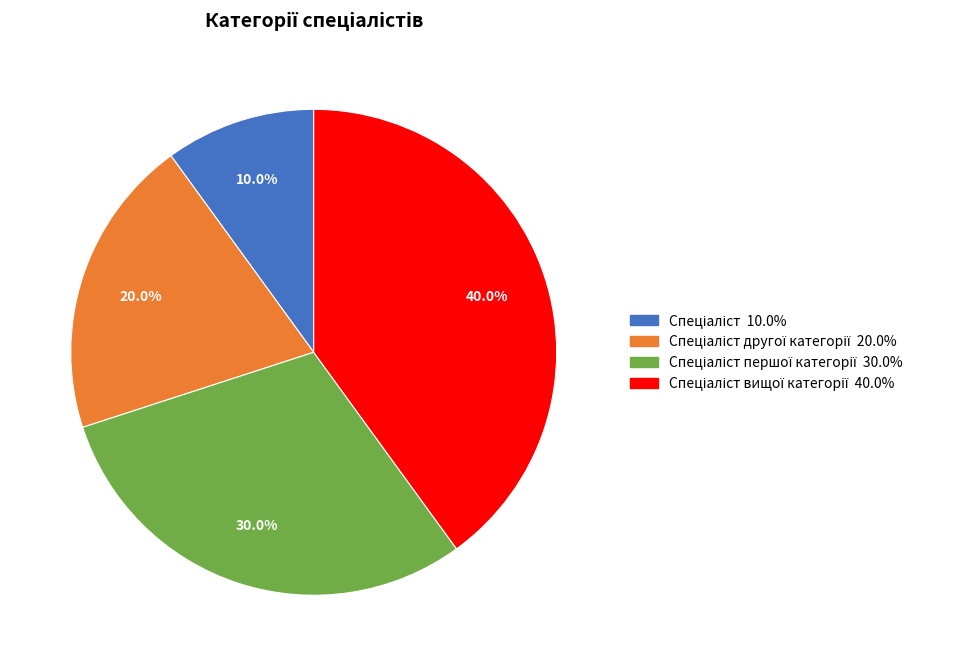

To the nearest percent, what is the average slice percentage?

25%